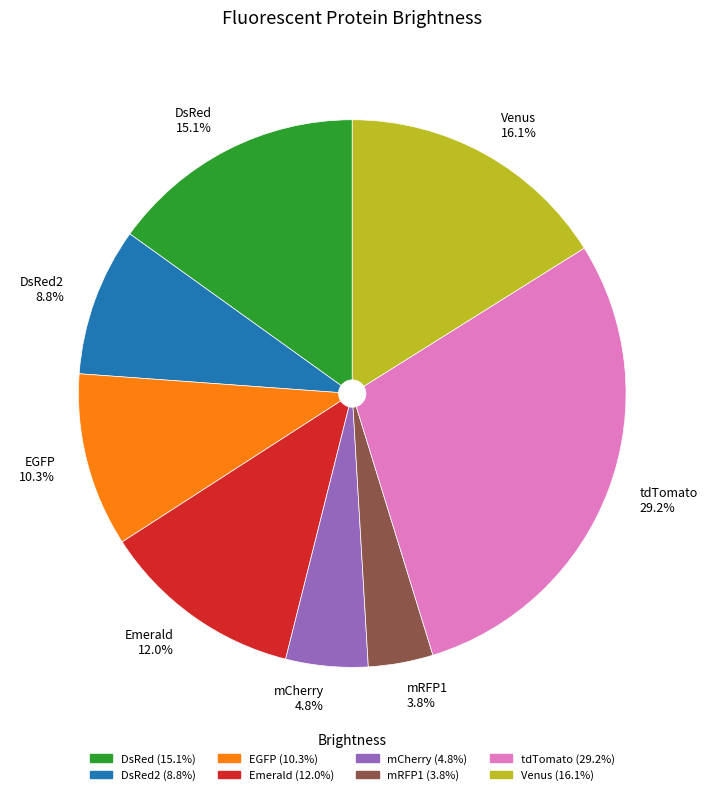

Rank the categories by value from lowest to highest.

mRFP1, mCherry, DsRed2, EGFP, Emerald, DsRed, Venus, tdTomato